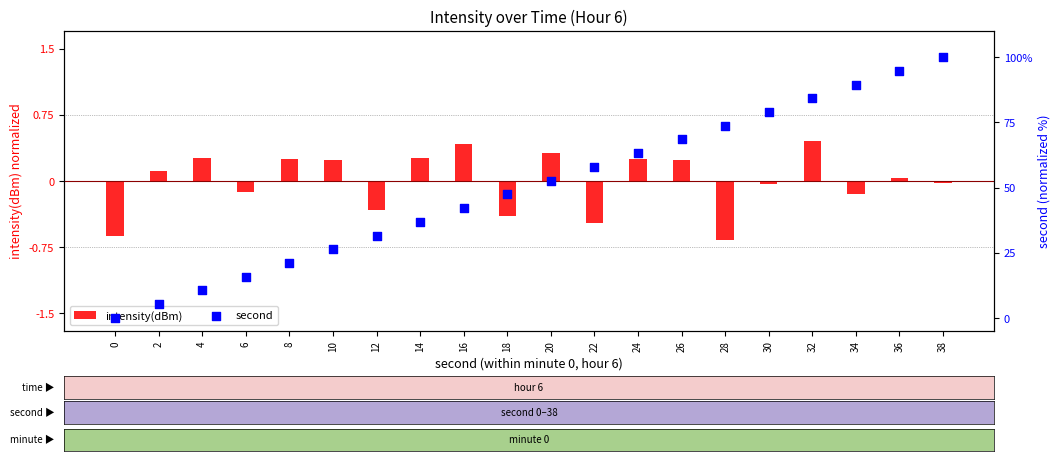

At how many categories does at least one series exceed 46?

11